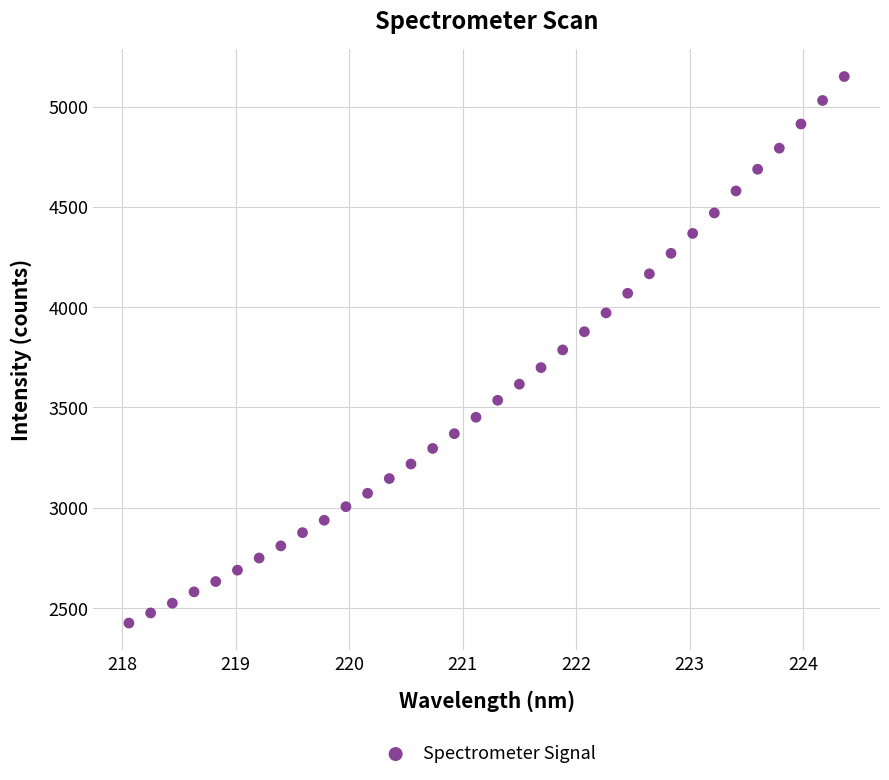

What is the range of Y values (max minus min)?

2724.7